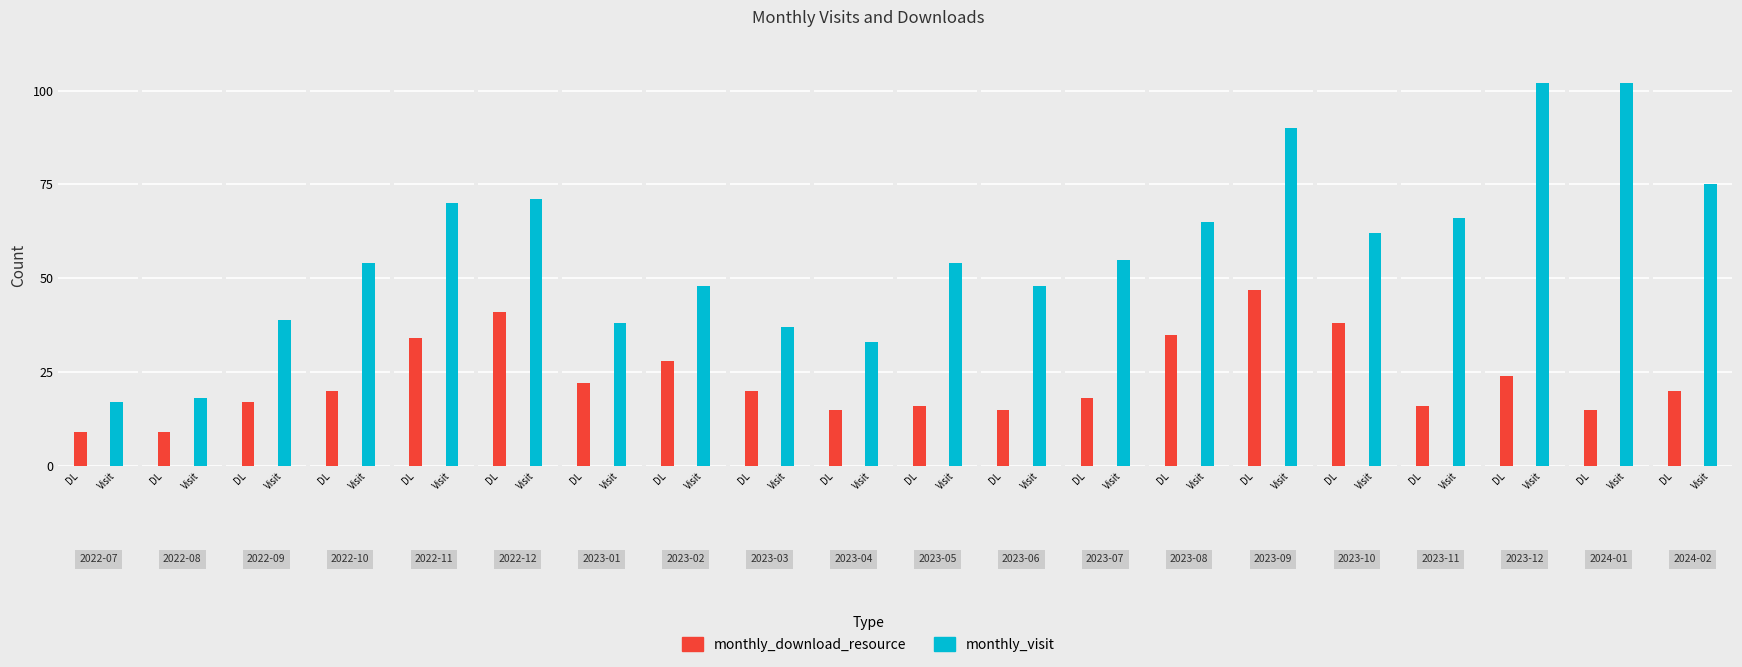

What is the difference between the monthly_download_resource values at 2022-09 and 2023-02?

11